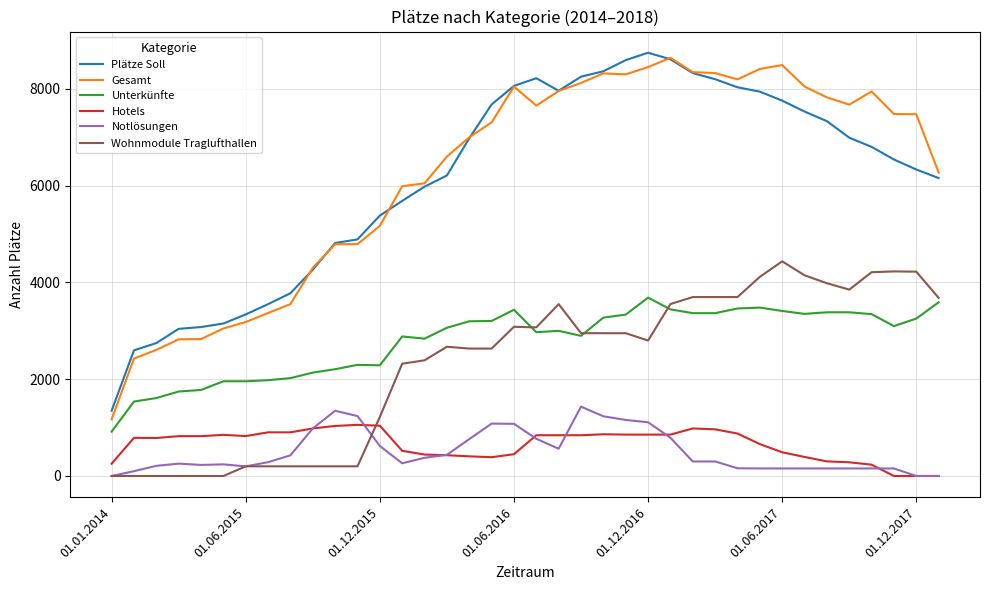

What is the greatest value displayed?

8744